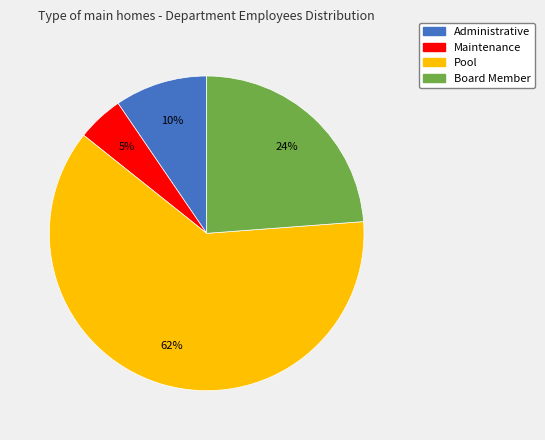

Is there any slice that represents more than half of the pie?

Yes